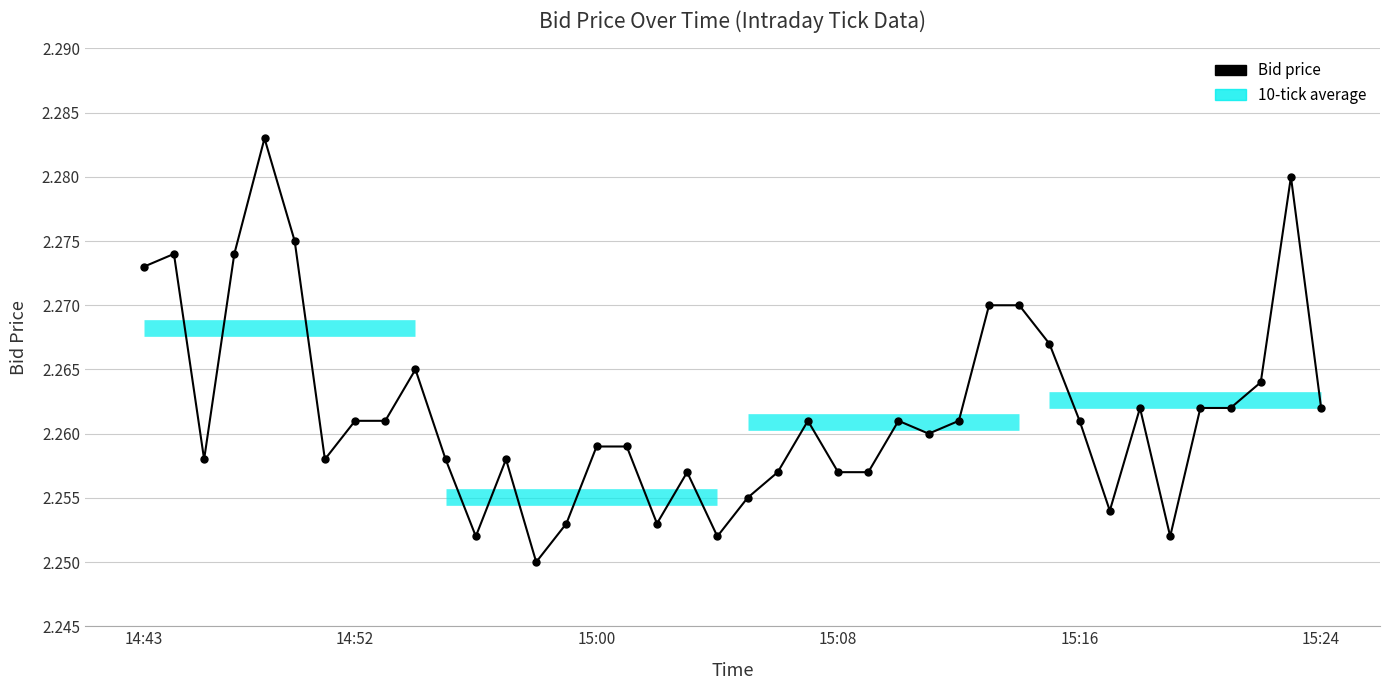

True or false: there are more than 2 points higher than both neighbors.

True